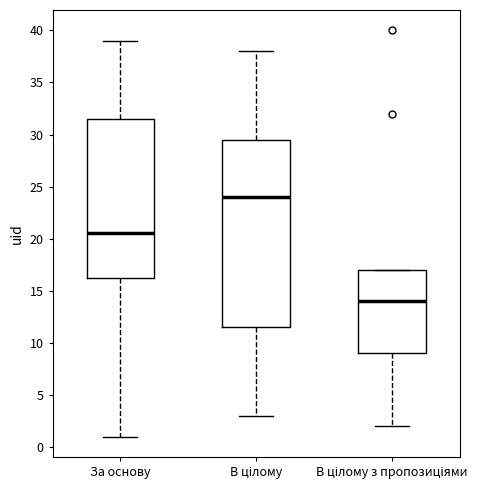

Which box is the tallest, from its lower edge to its upper edge?

В цілому